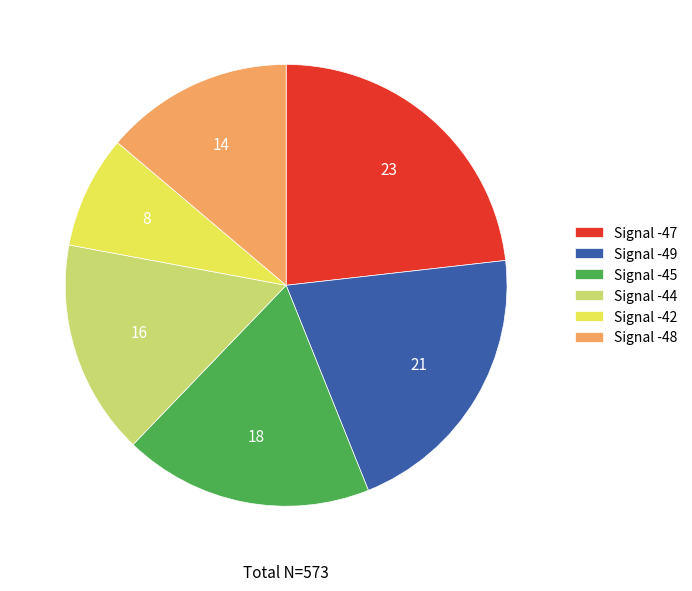

Does Signal -44 account for over 50% of the chart?

No